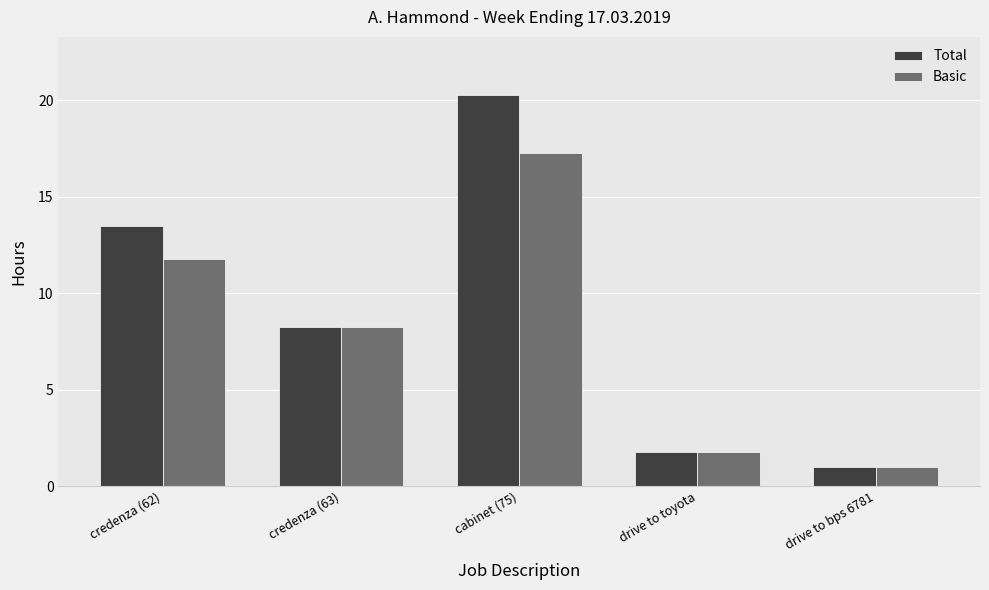

Which category has the lowest value in the Total series?

drive to bps 6781